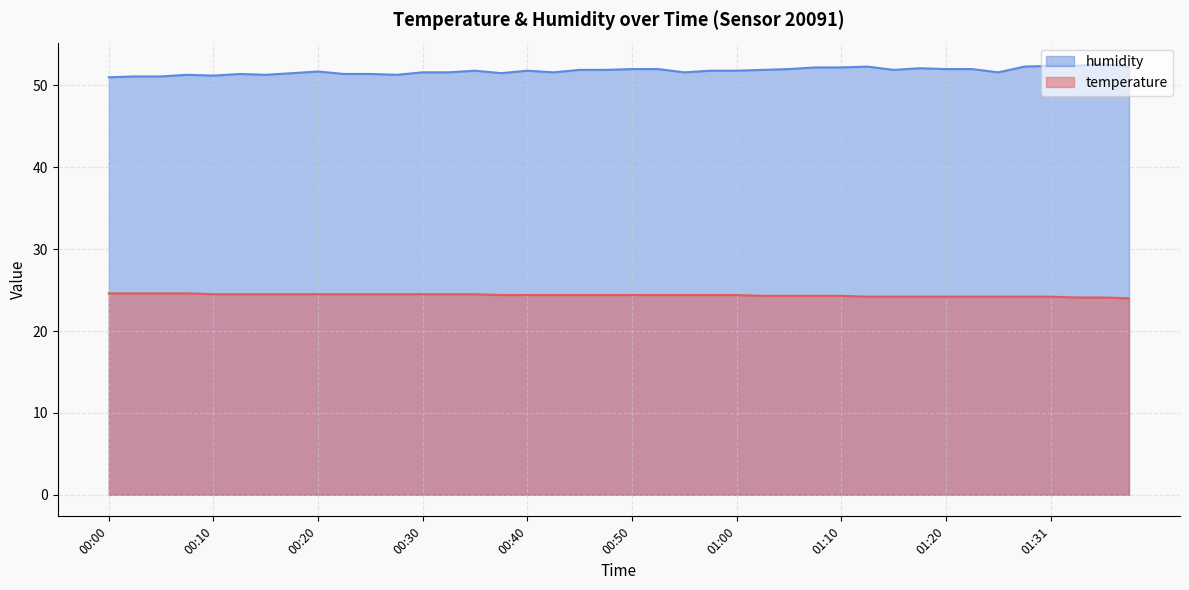

What is the approximate value of temperature at 01:12?

24.2